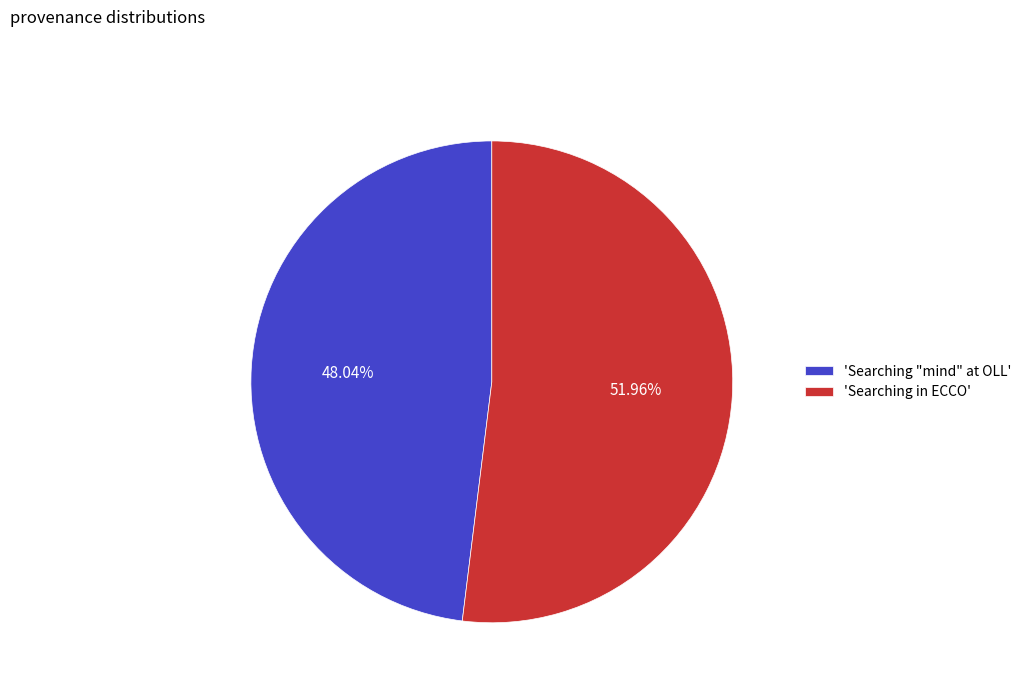

How many segments does this pie chart have?

2